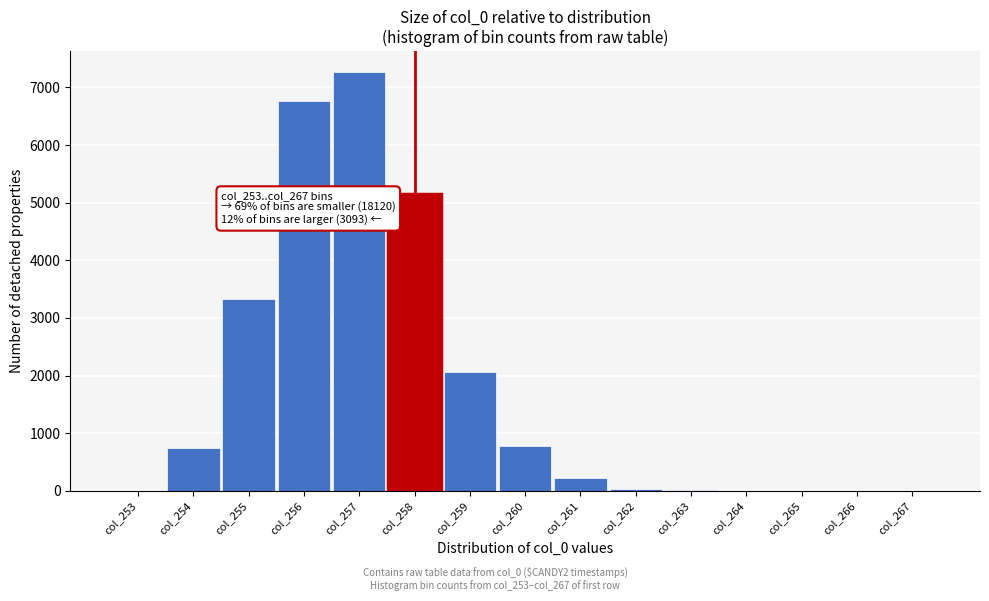

Where is the data nearest to the value 3632?

col_255